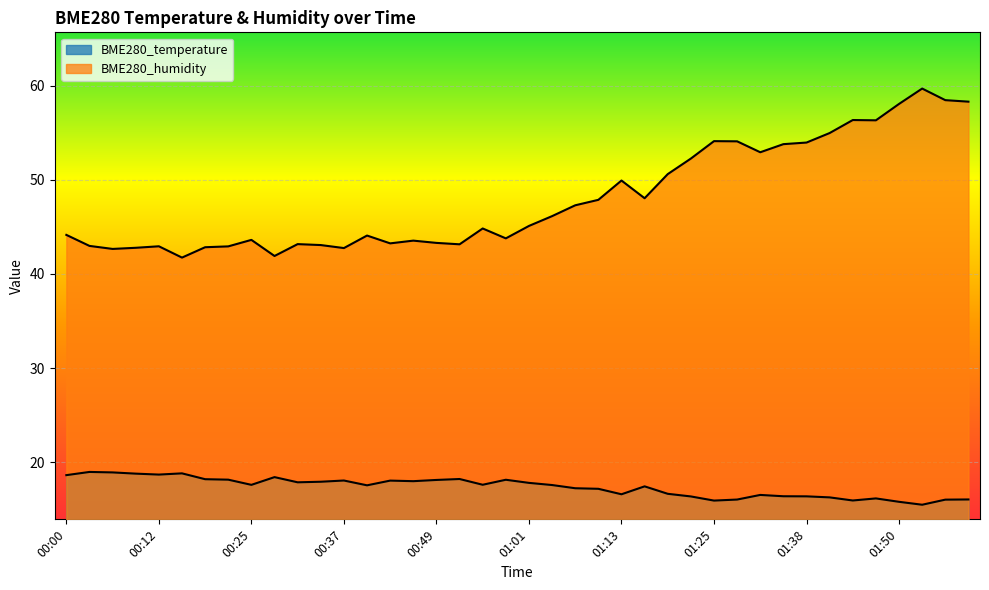

Rank the series by their maximum value, from highest to lowest.

BME280_humidity, BME280_temperature